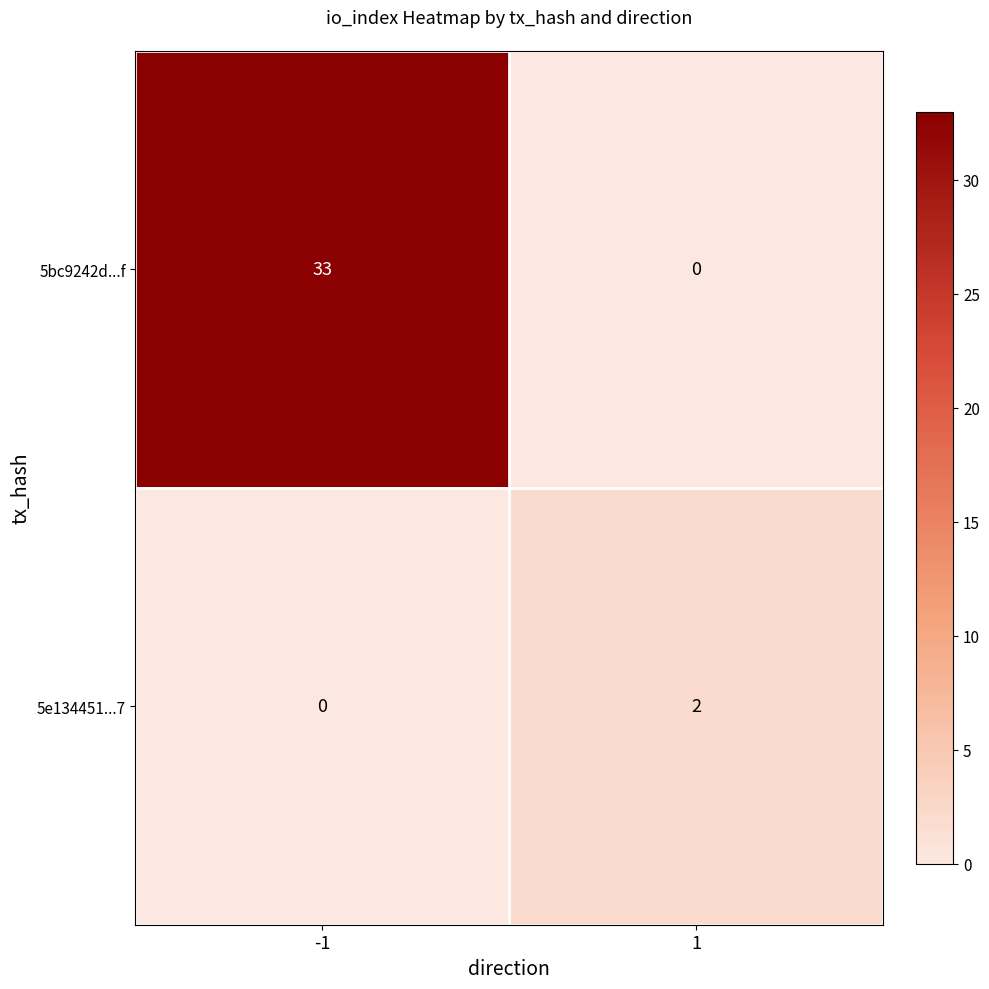

List the series in order of their peak value, lowest first.

5e134451...7, 5bc9242d...f